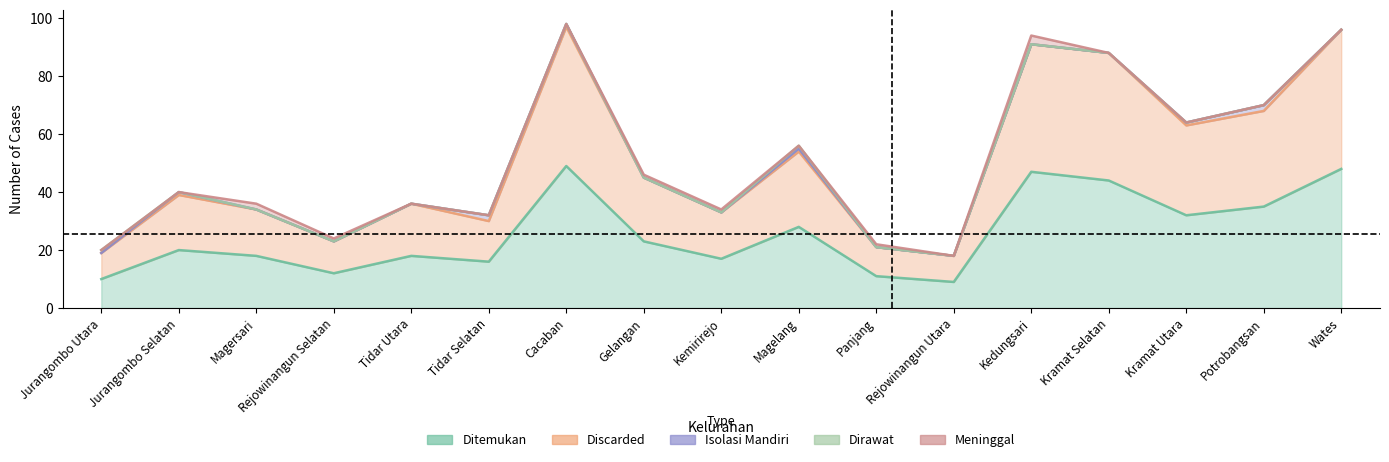

At how many categories does at least one series exceed 42?

4